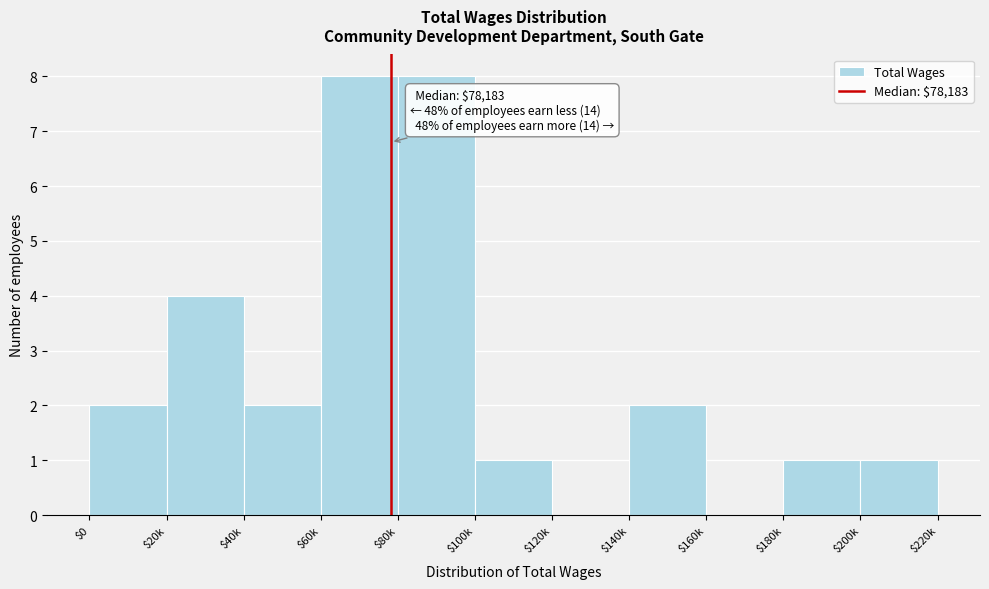

What is the greatest value displayed?

8